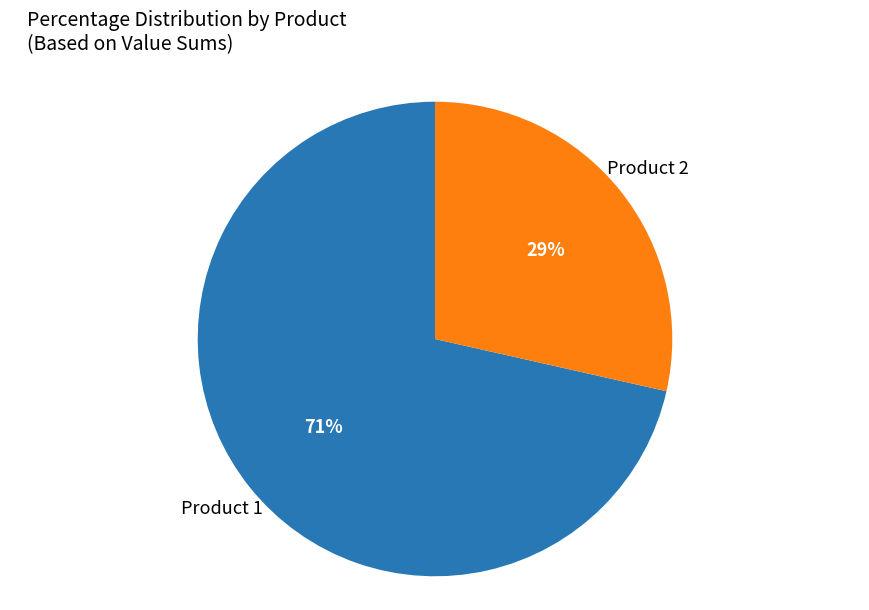

Which has a higher value, Product 1 or Product 2?

Product 1